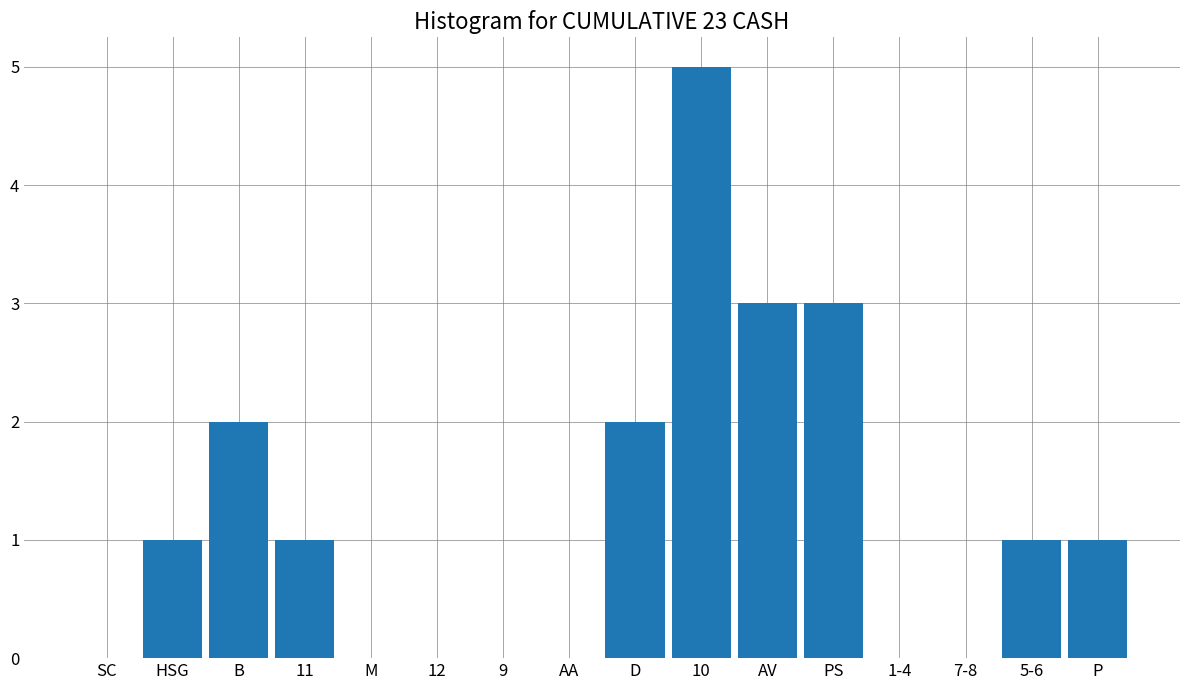

Reading right to left, what are all the values shown in this chart?

P=1	5-6=1	7-8=0	1-4=0	PS=3	AV=3	10=5	D=2	AA=0	9=0	12=0	M=0	11=1	B=2	HSG=1	SC=0